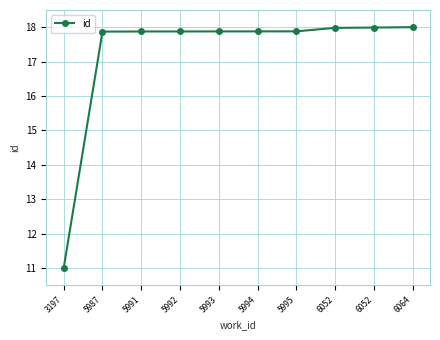

How many values exceed 17?

9